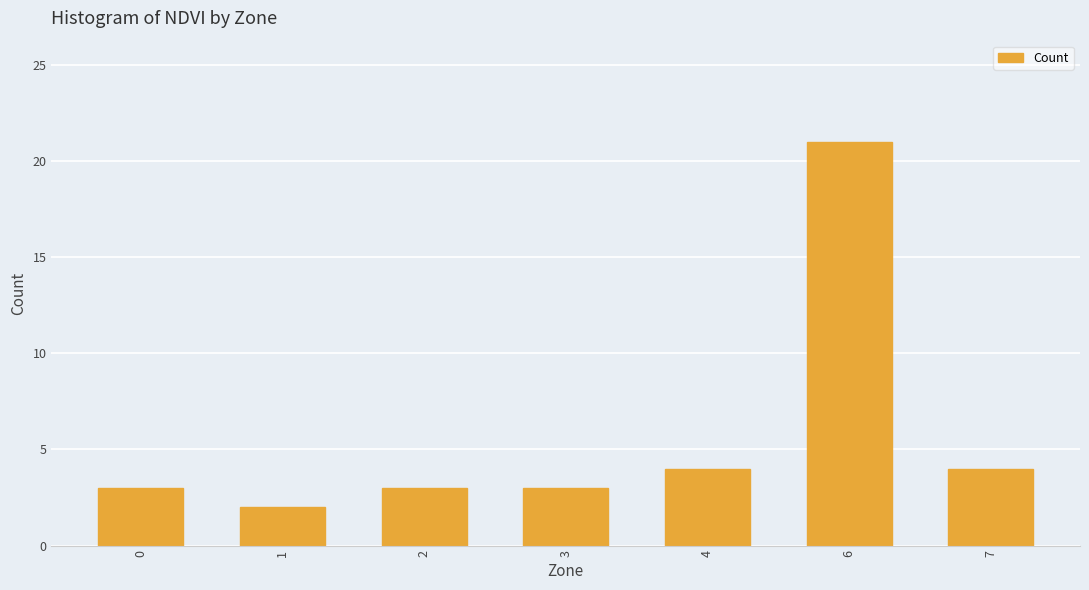

What is the value of the 5th bar from the left?

4